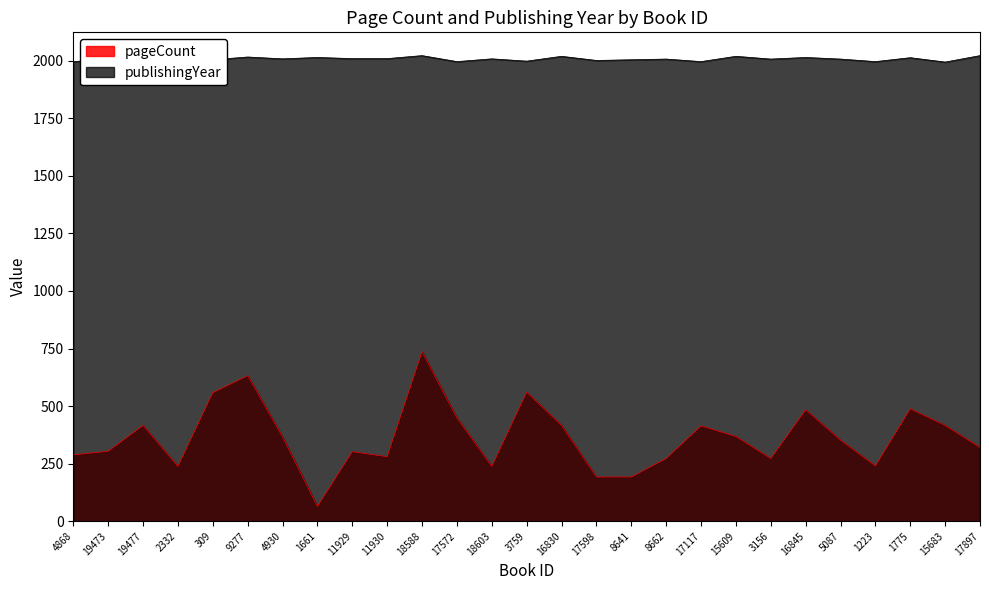

The value of publishingYear at 15609 is 2019. True or false?

True